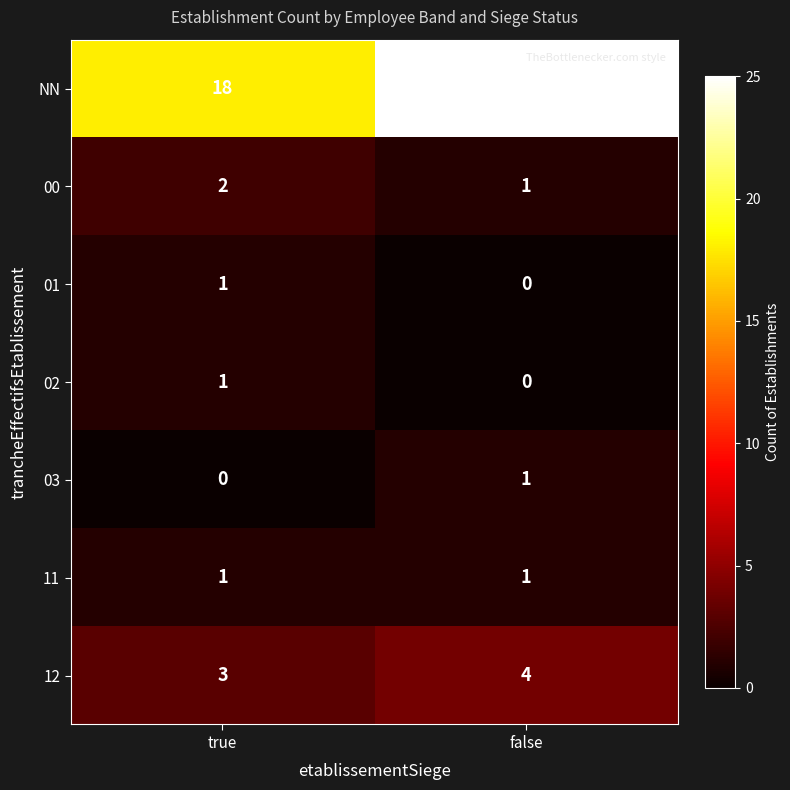

Rank the categories by NN value from highest to lowest.

false, true